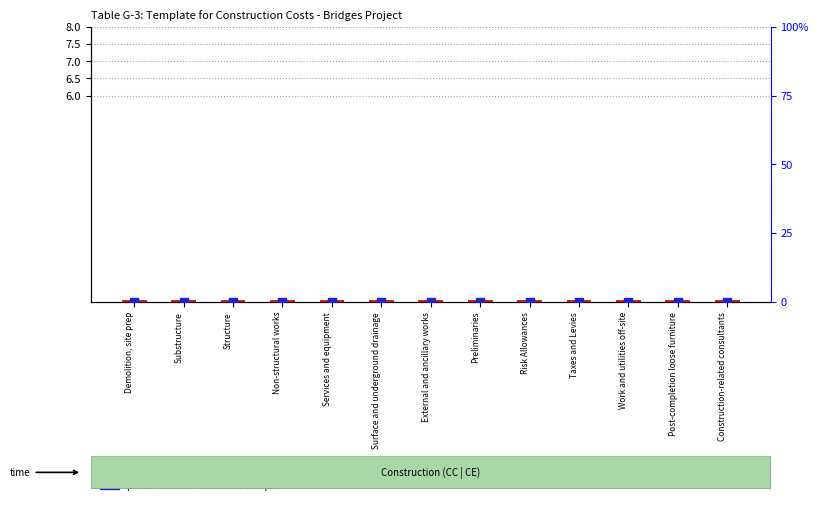

Is the value of percentile rank within the sample at Post-completion loose furniture greater than the value of transformed count at Structure?

No